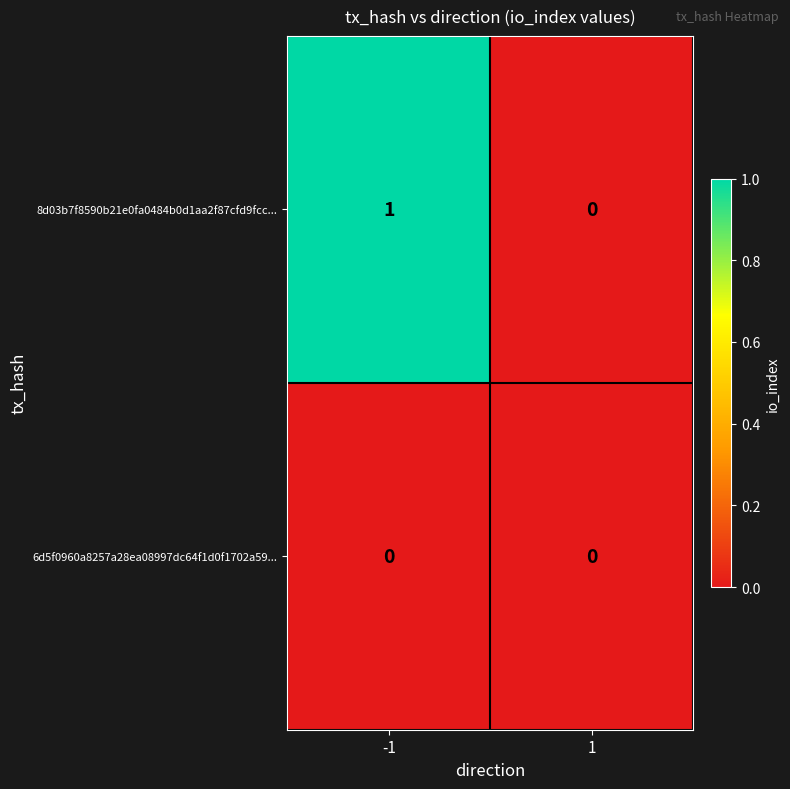

Which series has the largest range (max minus min)?

8d03b7f8590b21e0fa0484b0d1aa2f87cfd9fcc...